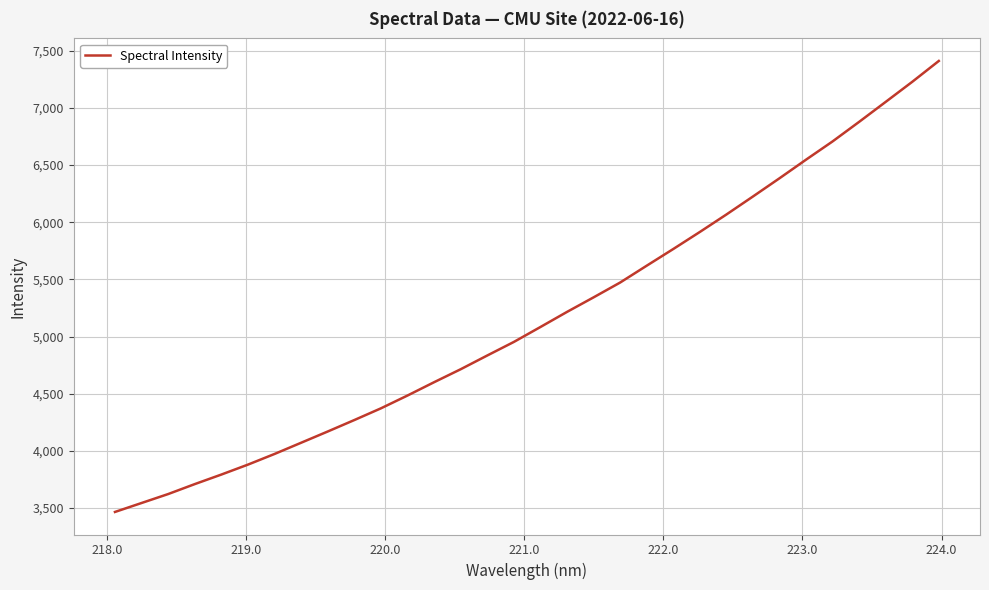

Does the chart have visible grid lines?

Yes